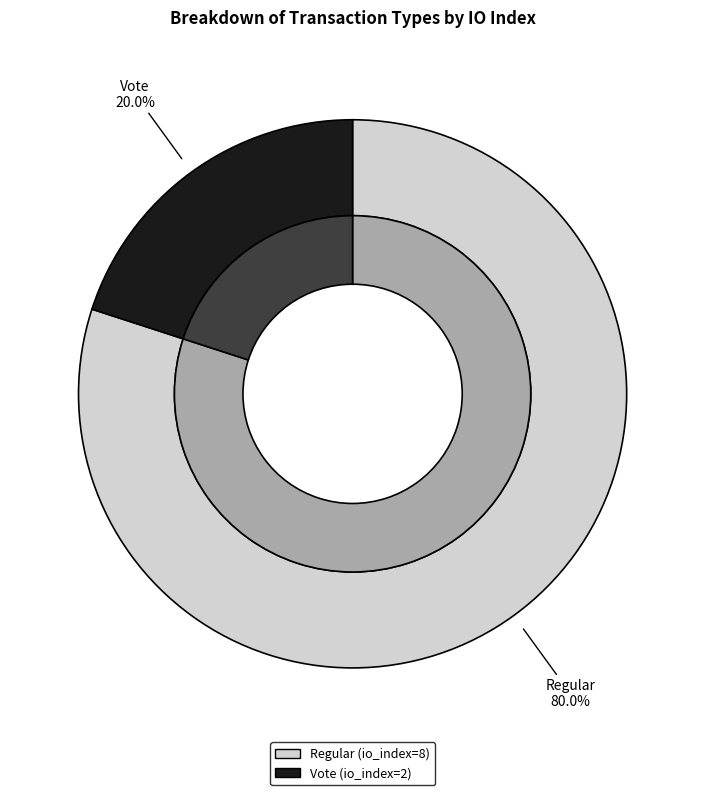

To the nearest percent, what is the difference between the Regular (io_index=8) and Vote (io_index=2) slice percentages?

60%